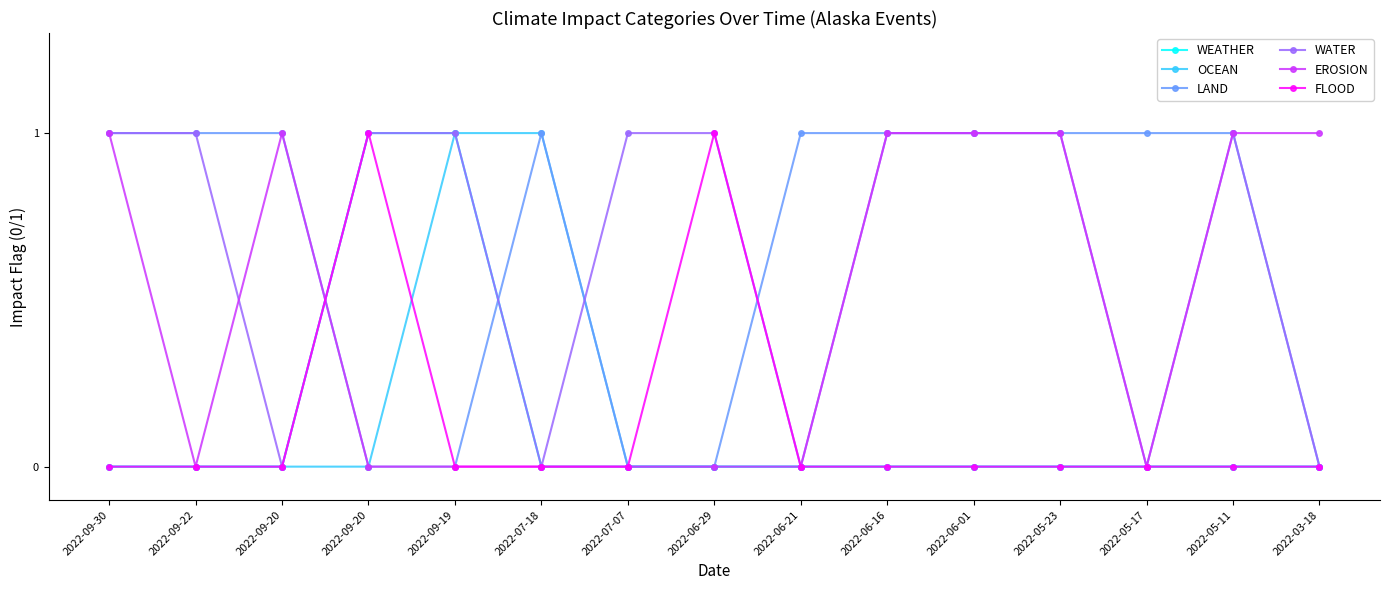

What are all the series names shown in the legend?

WEATHER, OCEAN, LAND, WATER, EROSION, FLOOD